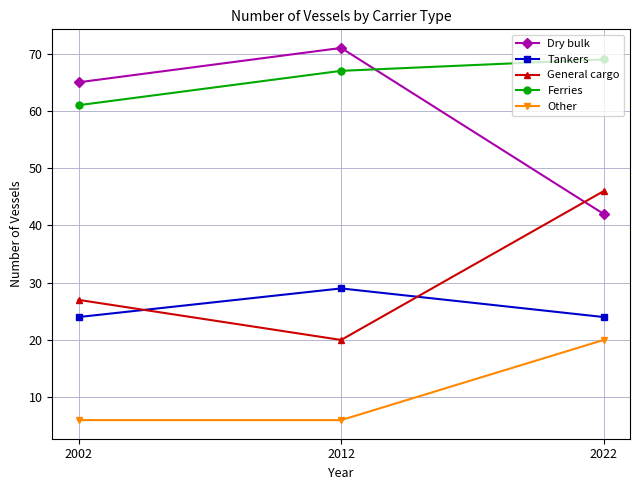

Reading left to right, list all the values displayed in this chart.

Dry bulk: 2002=65	2012=71	2022=42
Tankers: 2002=24	2012=29	2022=24
General cargo: 2002=27	2012=20	2022=46
Ferries: 2002=61	2012=67	2022=69
Other: 2002=6	2012=6	2022=20